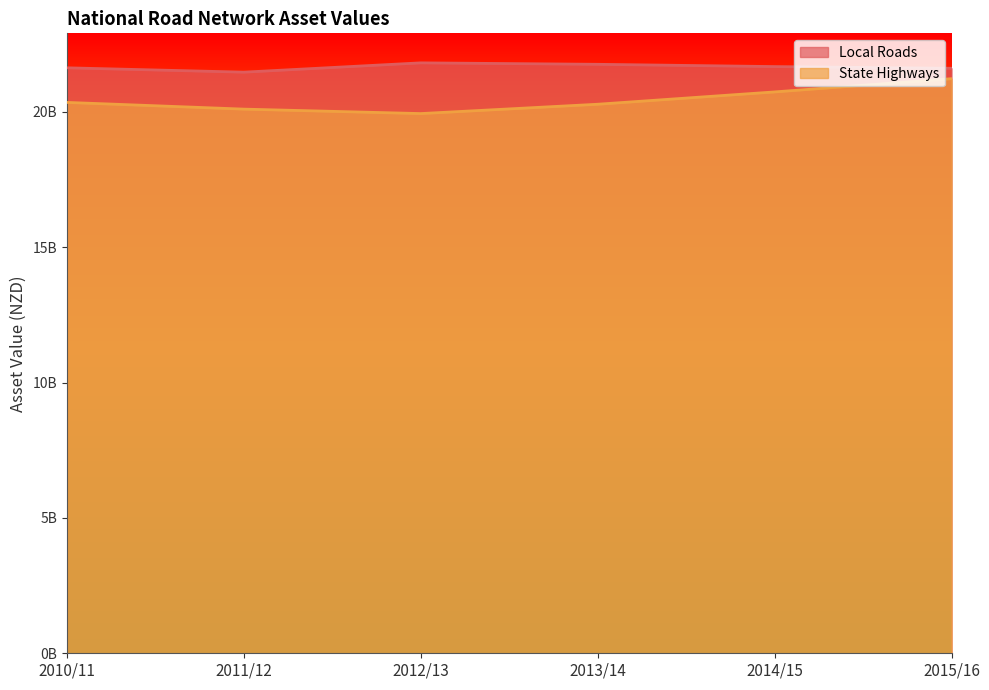

Which series has the widest spread of values?

State Highways